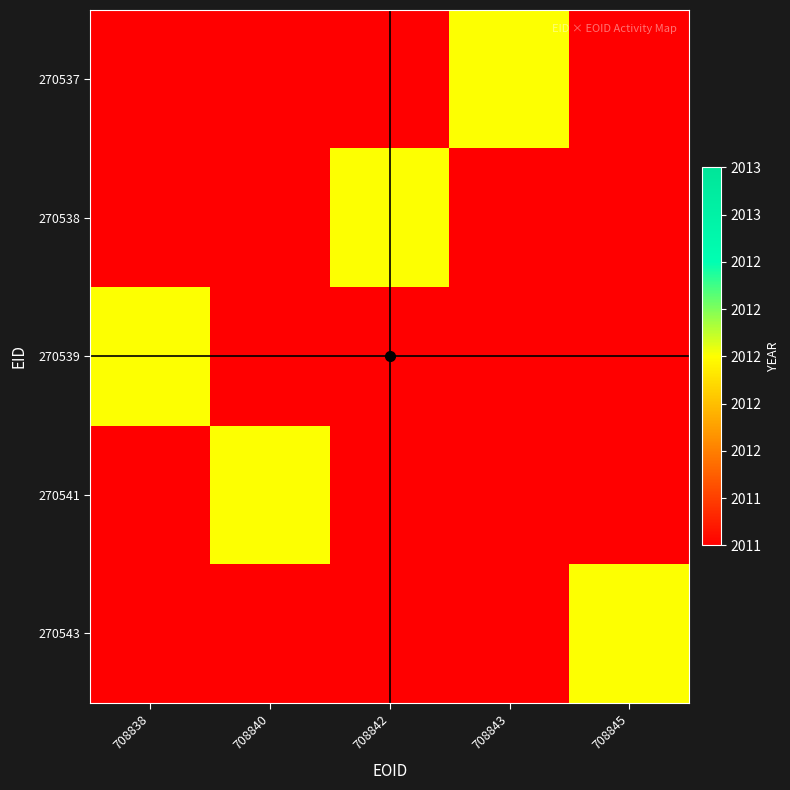

Which has a higher value, 708845 or 708843?

708843